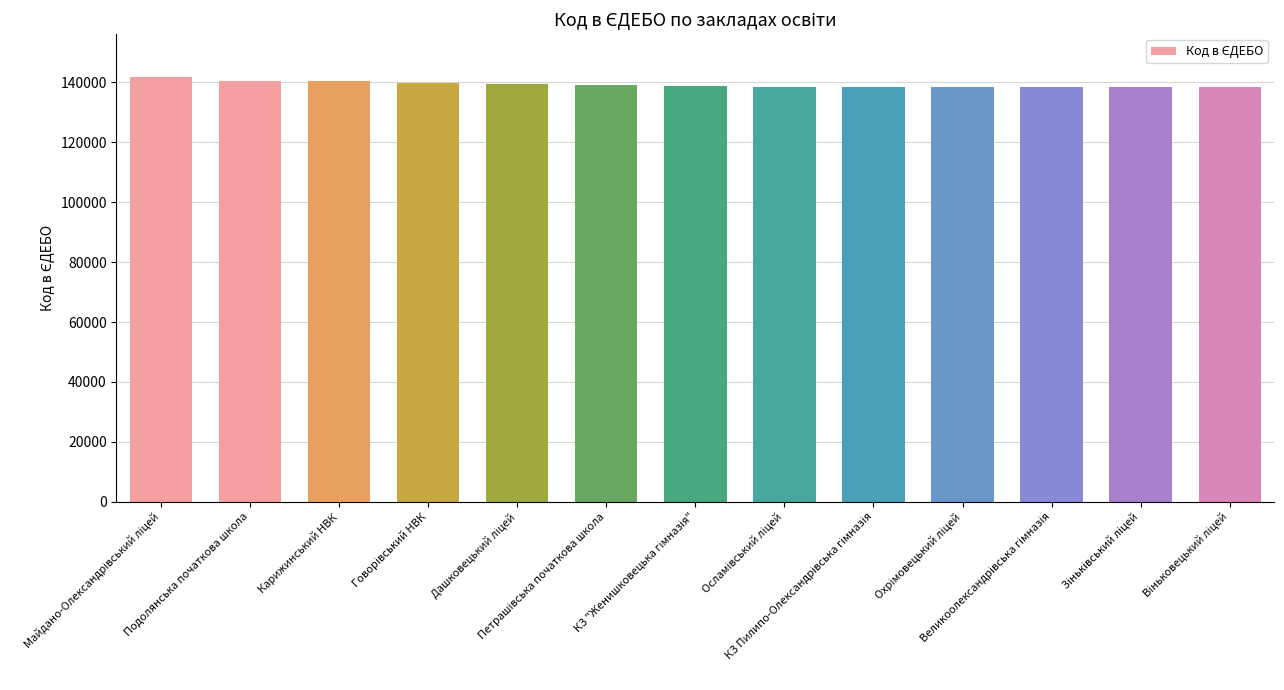

What is the minimum value shown in the chart?

138405